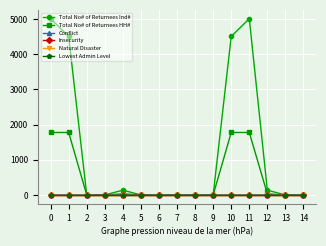

Does the chart have visible grid lines?

Yes